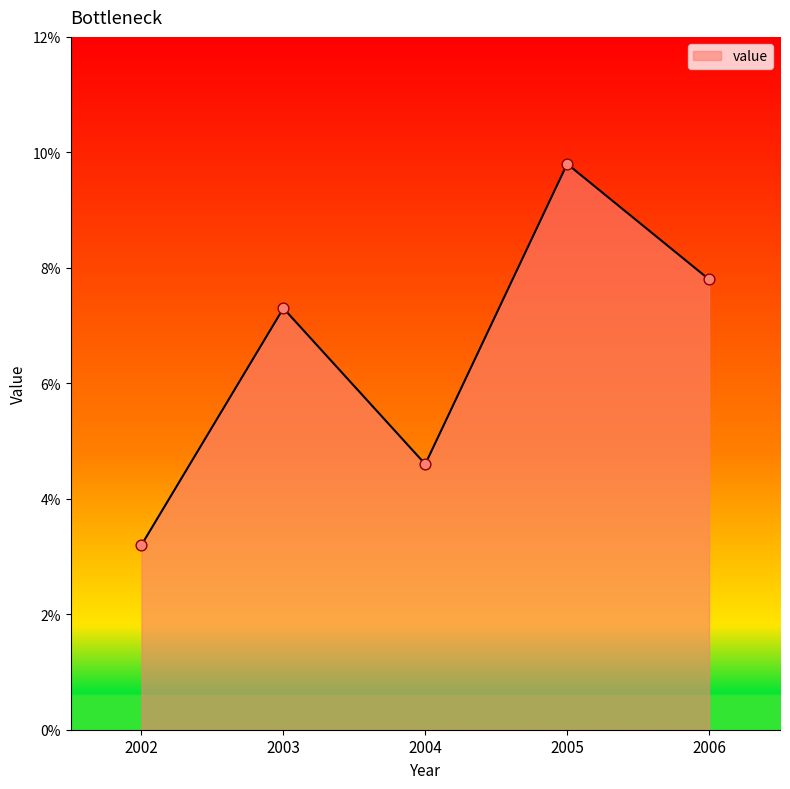

Between 2003 and 2002, which is larger?

2003